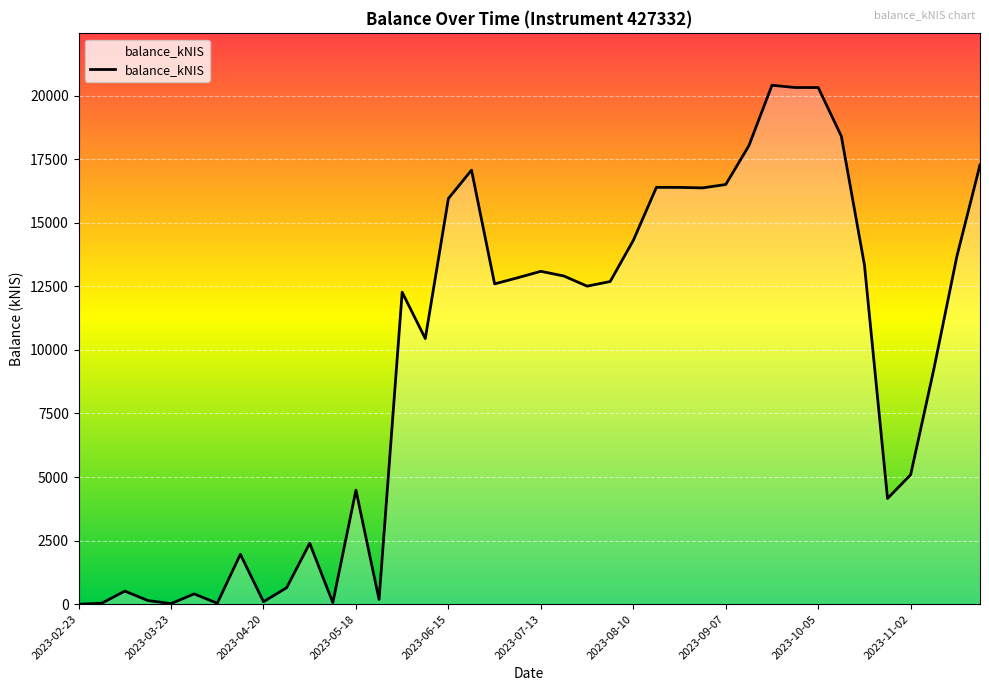

What is the difference between the maximum and minimum values?

20405.3